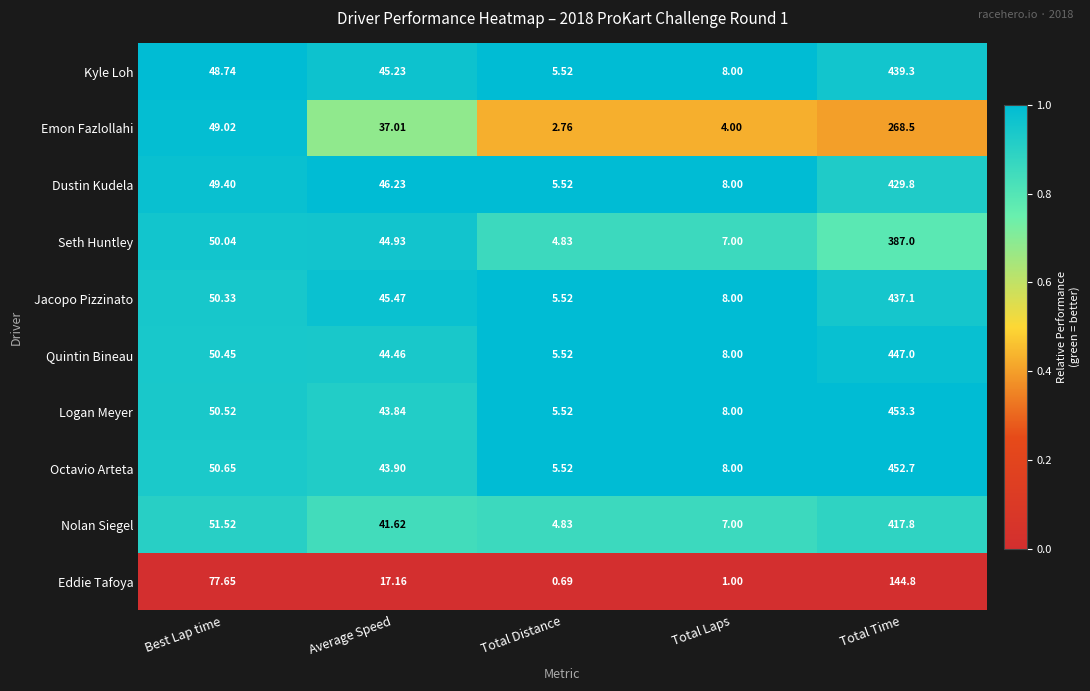

At which category is the sum across all series the highest?

Total Time